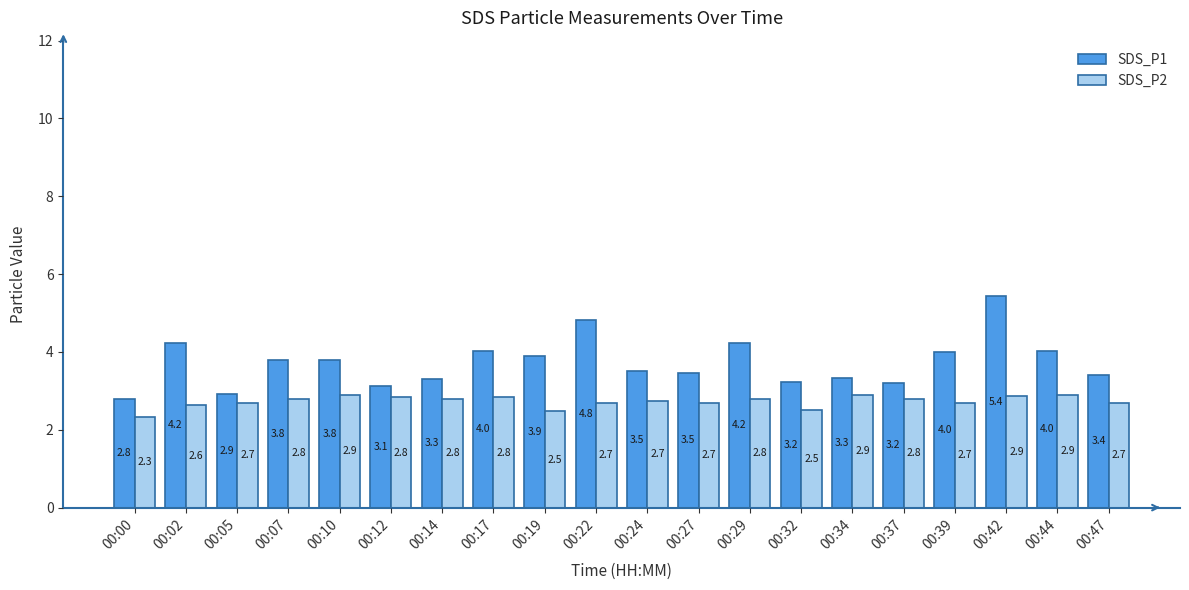

Which series has the widest spread of values?

SDS_P1